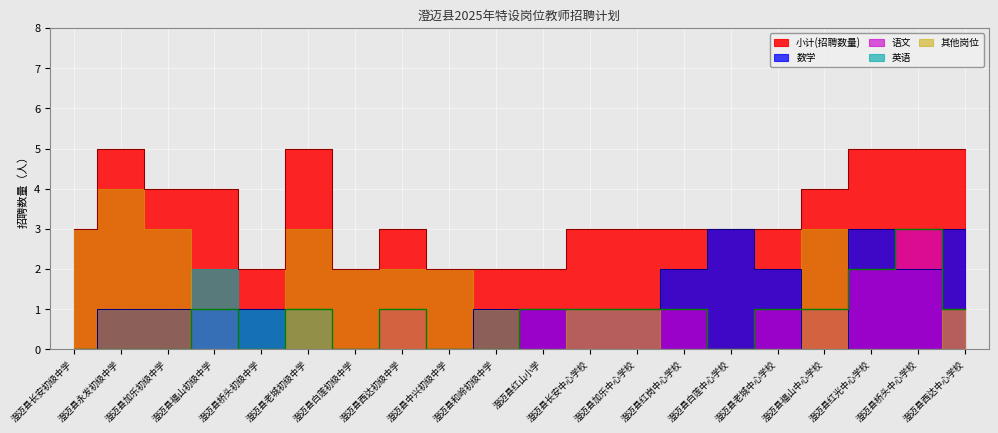

Reading left to right, transcribe all the data shown in this chart.

小计(招聘数量): 3	5	4	4	2	5	2	3	2	2	2	3	3	3	3	3	4	5	5	5
数学: 0	1	1	1	1	0	0	0	0	1	1	1	1	2	3	2	0	3	2	3
语文: 0	0	0	1	0	1	0	1	0	0	1	1	1	1	0	1	1	2	3	1